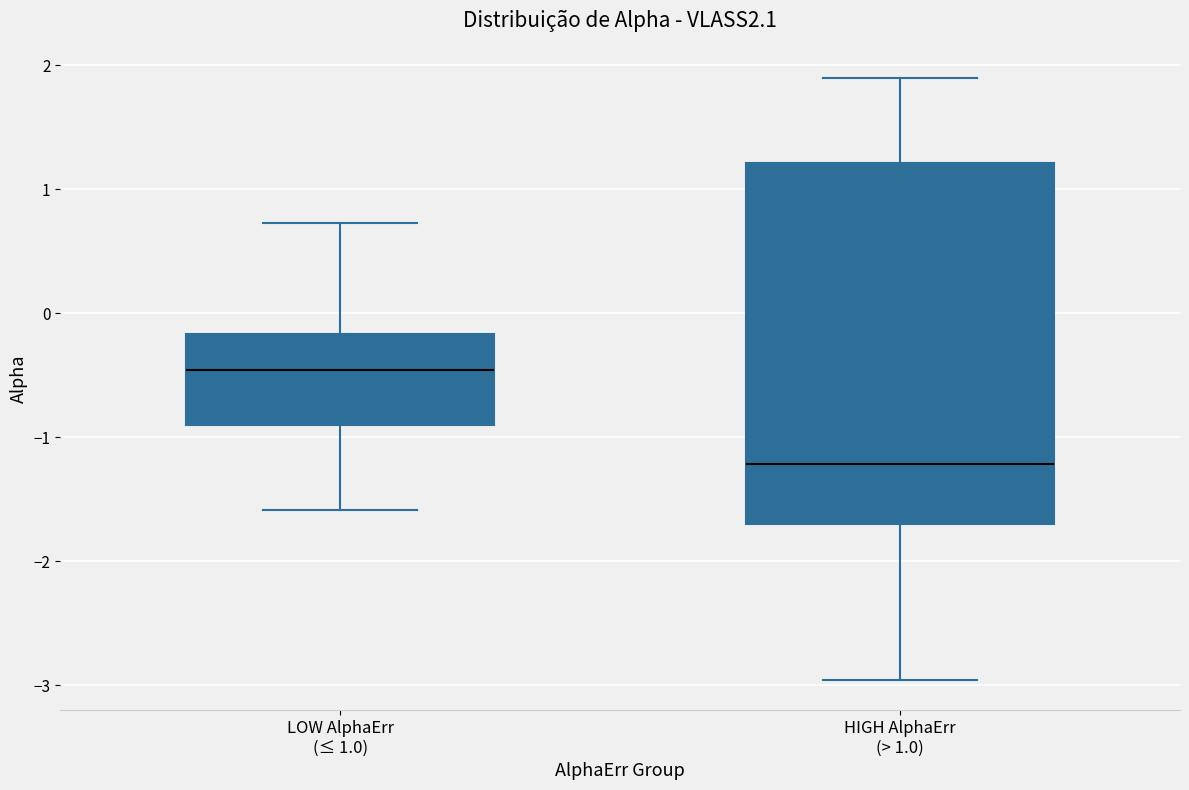

Where does the median line of the box for LOW AlphaErr (≤ 1.0) sit on the y-axis? The values are not printed on the chart, so give them approximately, as read against the axis.

-0.5